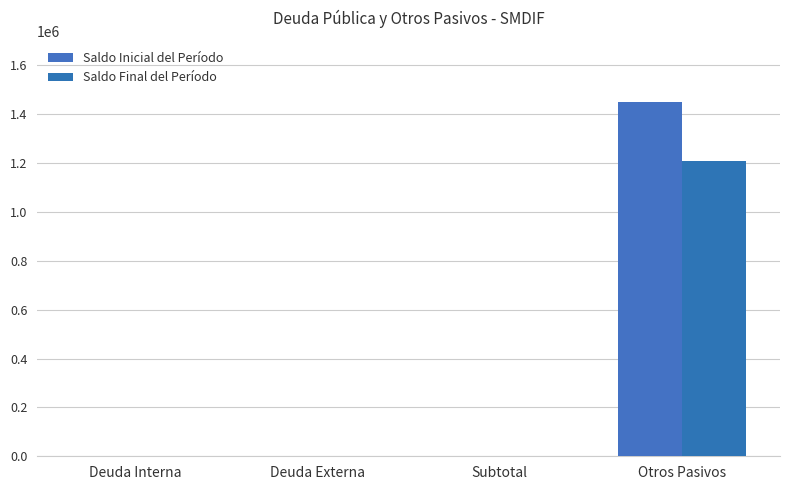

True or false: Saldo Final del Período has a value of 0.0 at Deuda Externa.

True